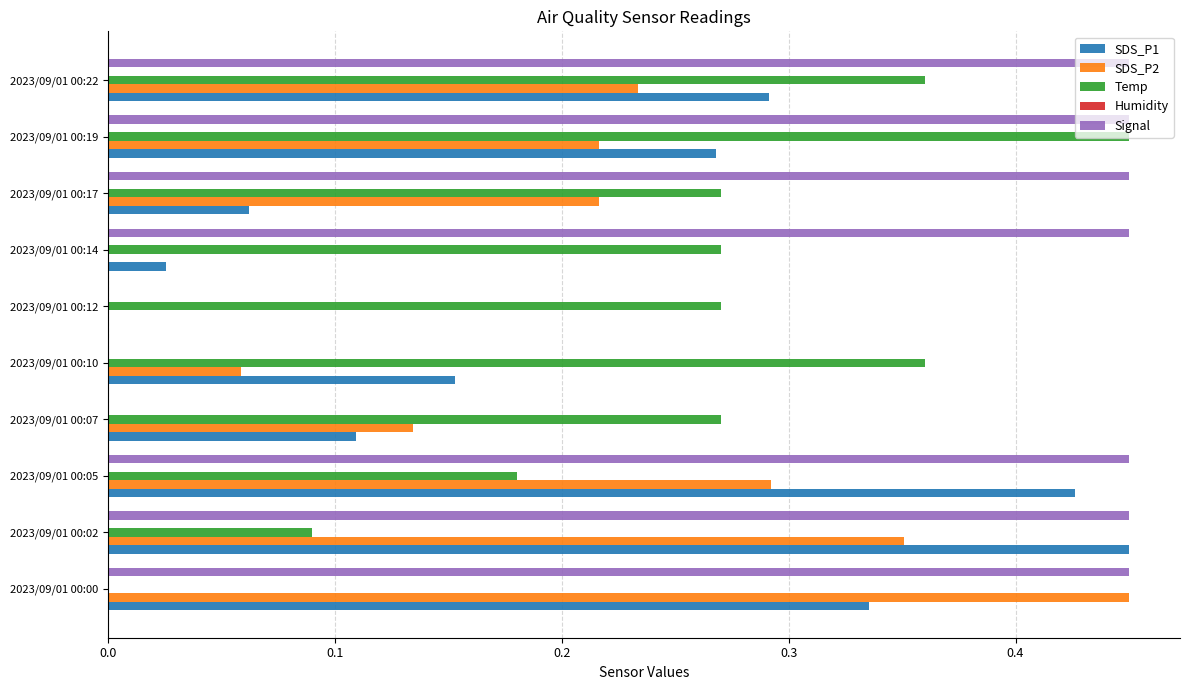

What is the total value across all series at 2023/09/01 00:14?

0.7